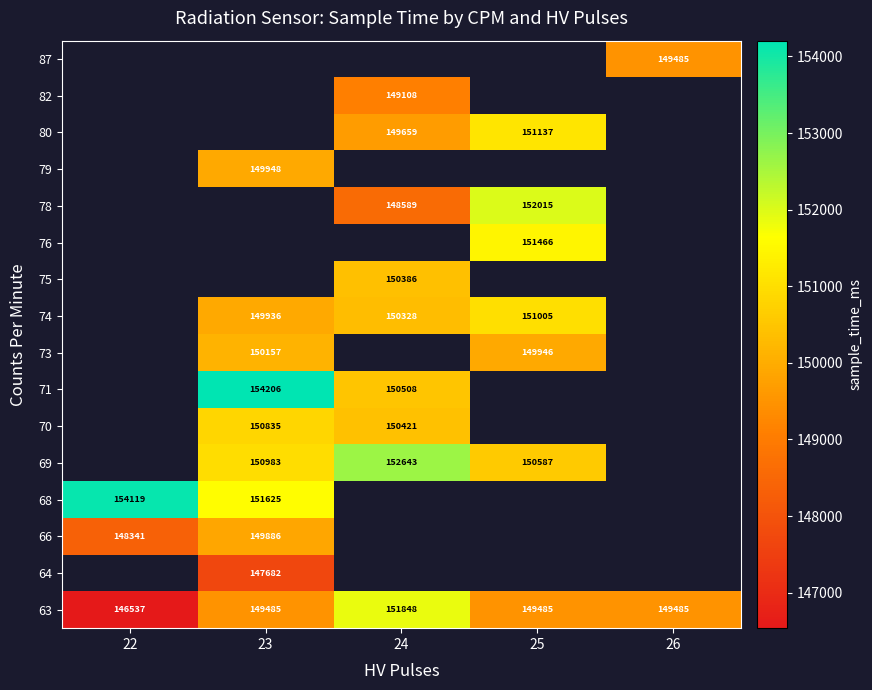

Which has a higher value, 23 or 24?

24